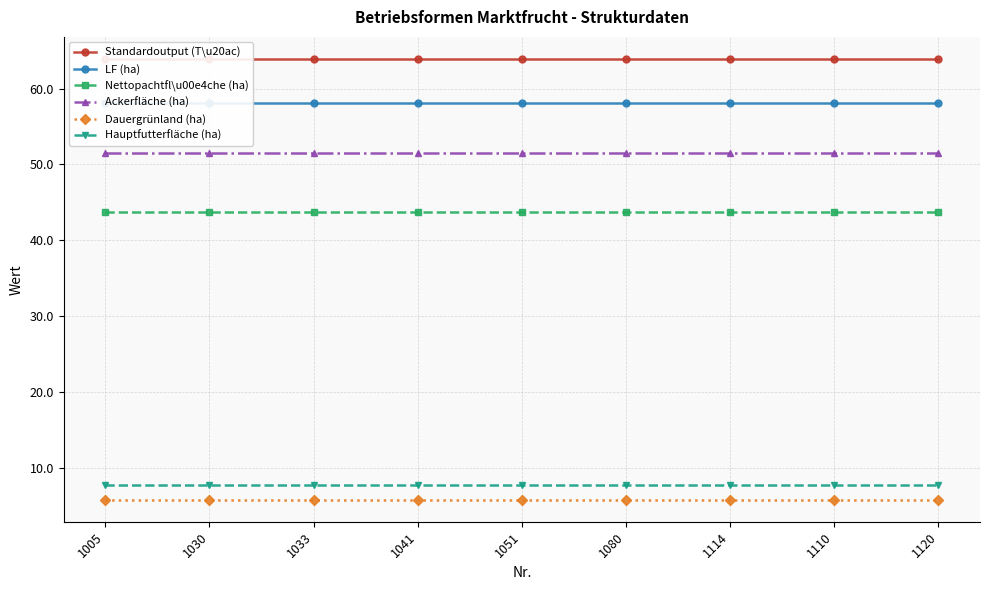

True or false: Standardoutput (T\u20ac) and LF (ha) intersect in this chart.

False